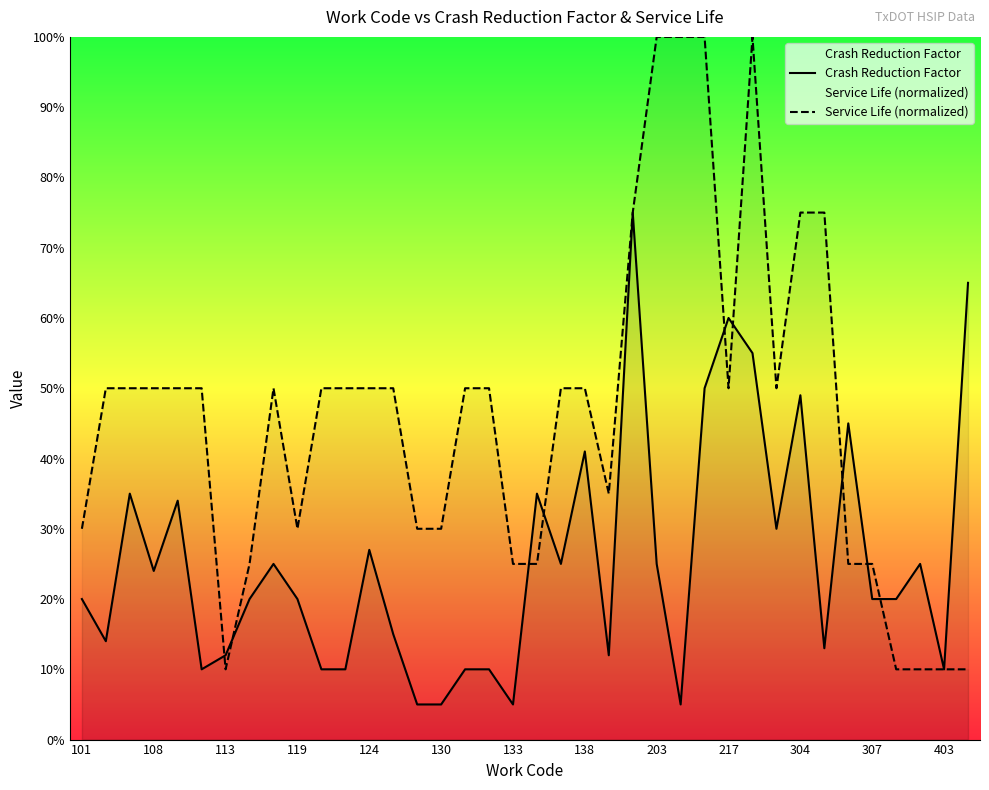

What is the value of the Service Life (normalized) point at the 21st from the left?

0.5